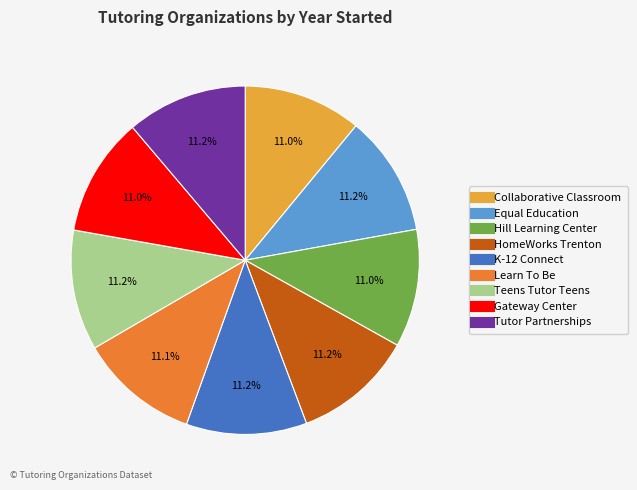

What is the ratio of the value at Hill Learning Center to the value at HomeWorks Trenton?

1.0